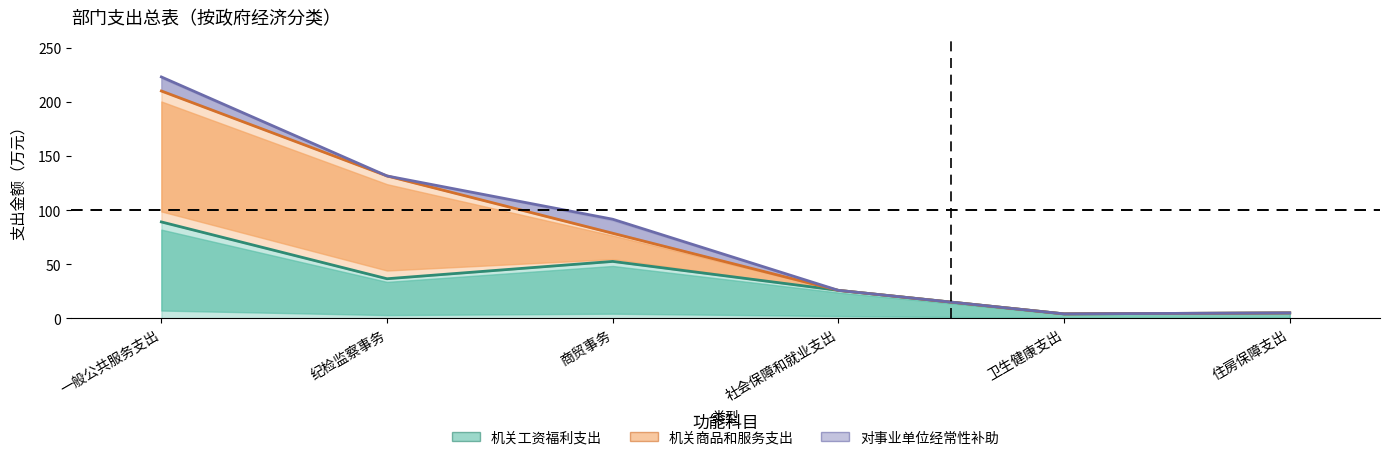

Rank the categories by 对事业单位经常性补助 value from highest to lowest.

一般公共服务支出, 商贸事务, 纪检监察事务, 社会保障和就业支出, 卫生健康支出, 住房保障支出